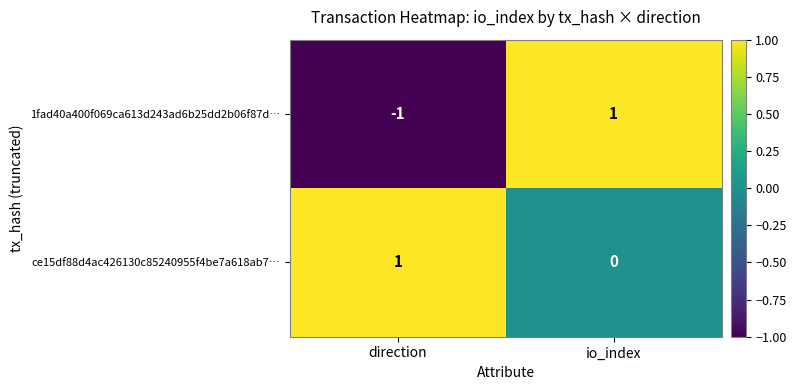

How many positive values does the ce15df88d4ac426130c85240955f4be7a618ab7… series have?

1